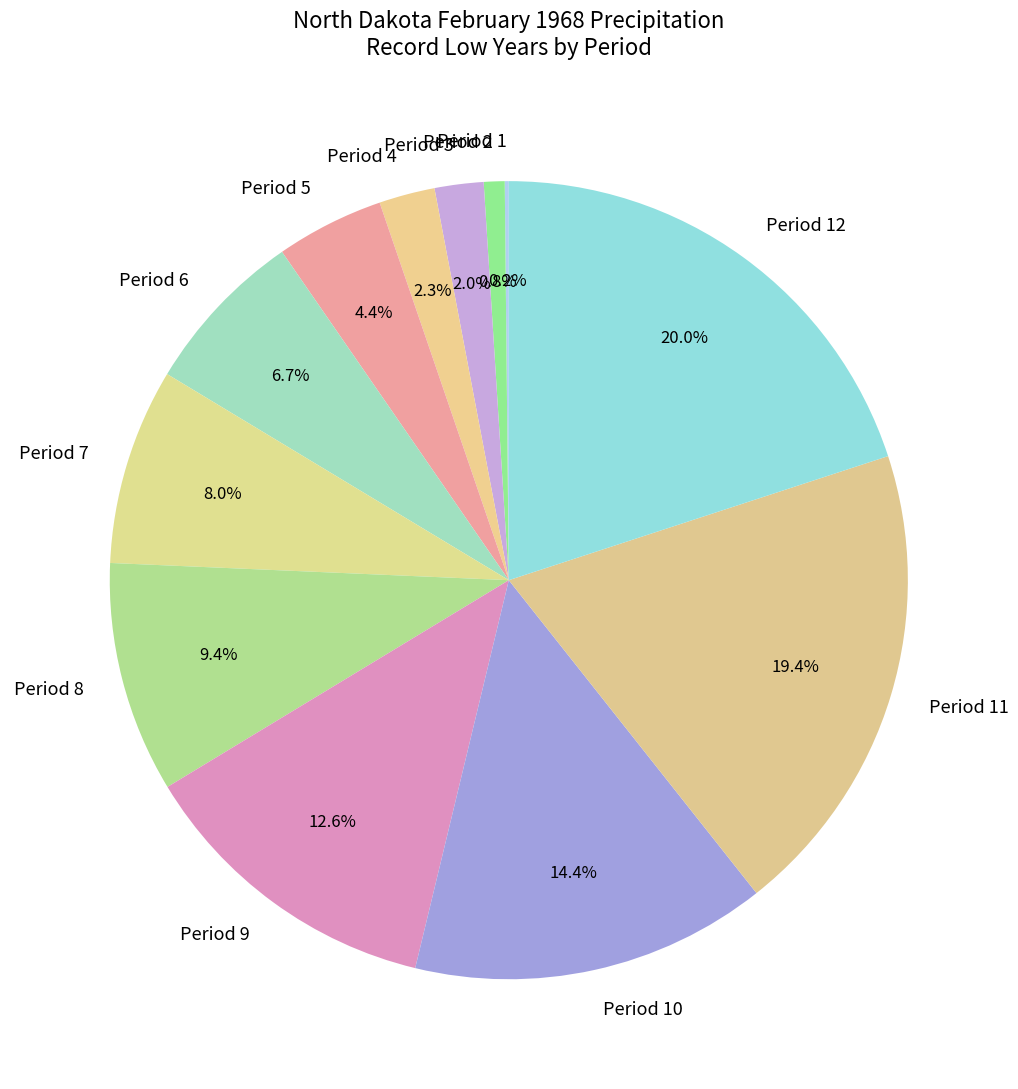

What portion of the pie excludes Period 9?

87.4%